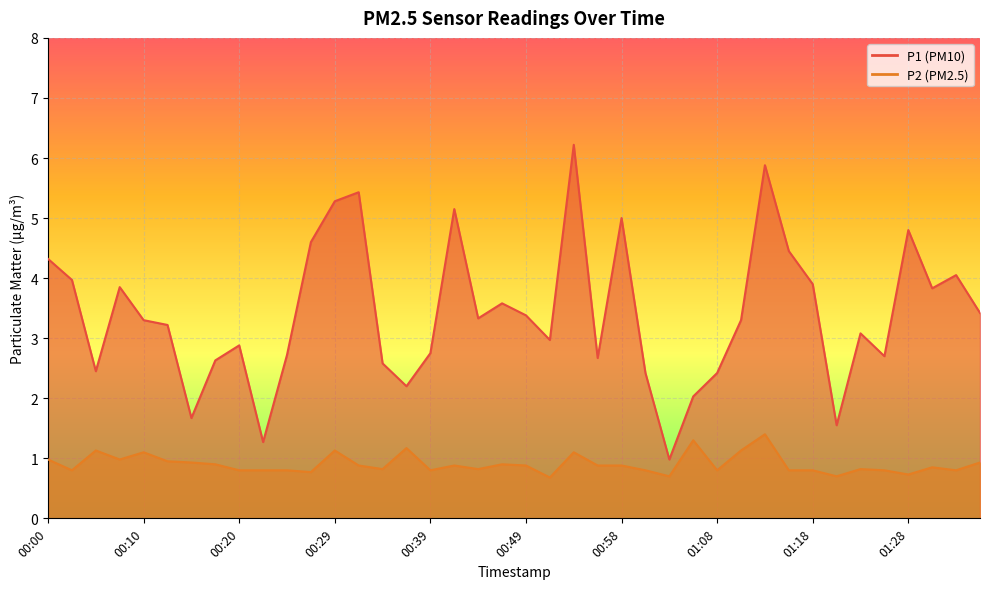

What is the value of the P2 point at the 28th from the left?

1.3